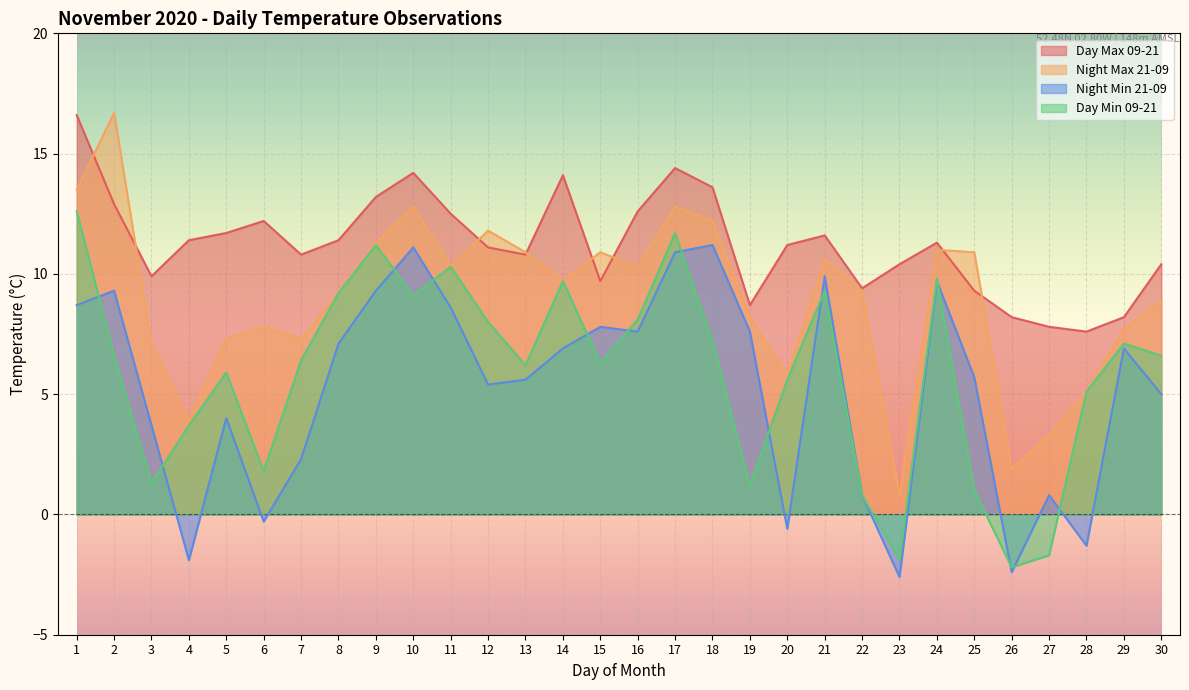

Which series has the largest total across all categories?

Day Max 09-21